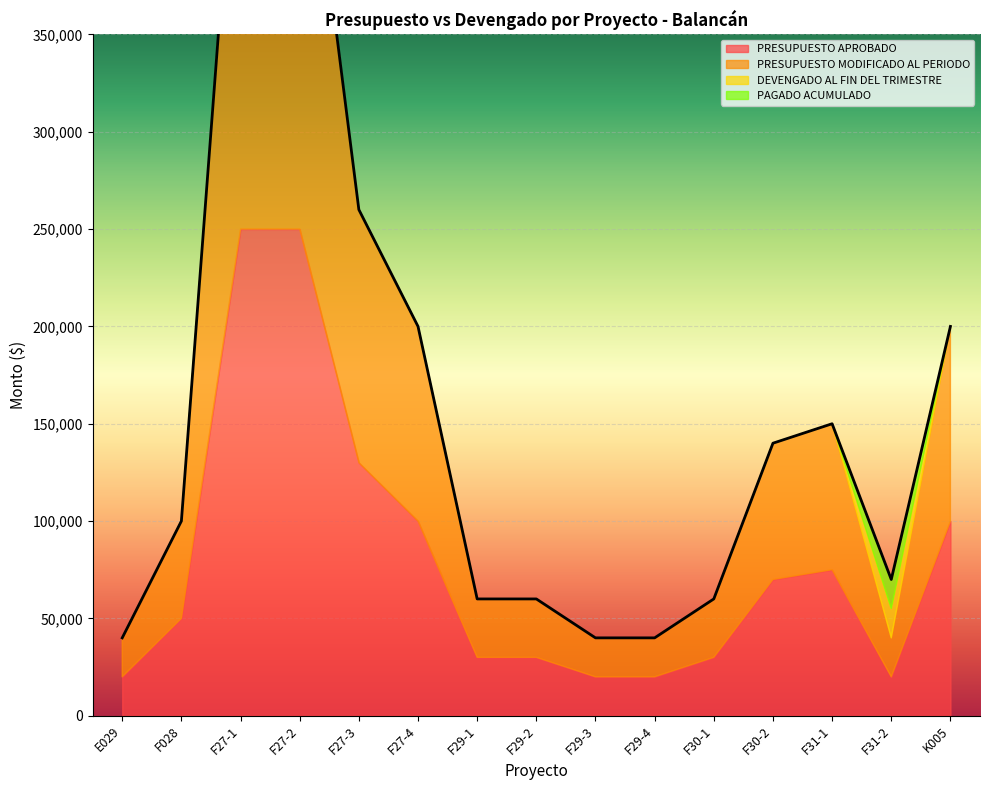

What is the average value of the DEVENGADO AL FIN DEL TRIMESTRE series?

1000